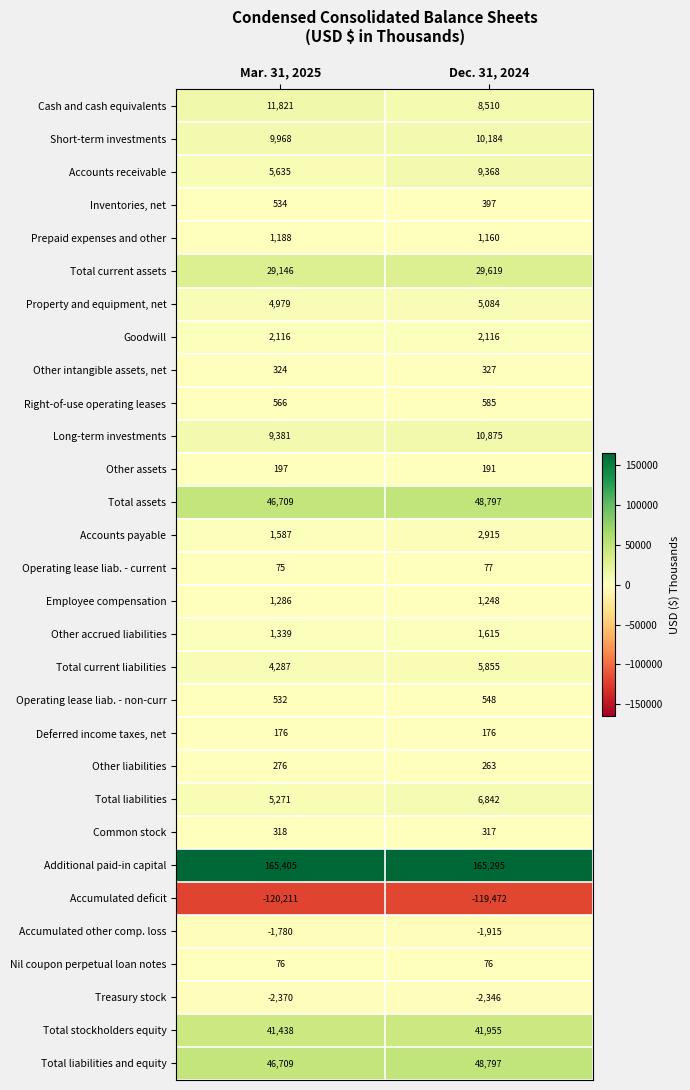

Is it true that Inventories, net equals 534 at Mar. 31, 2025?

True